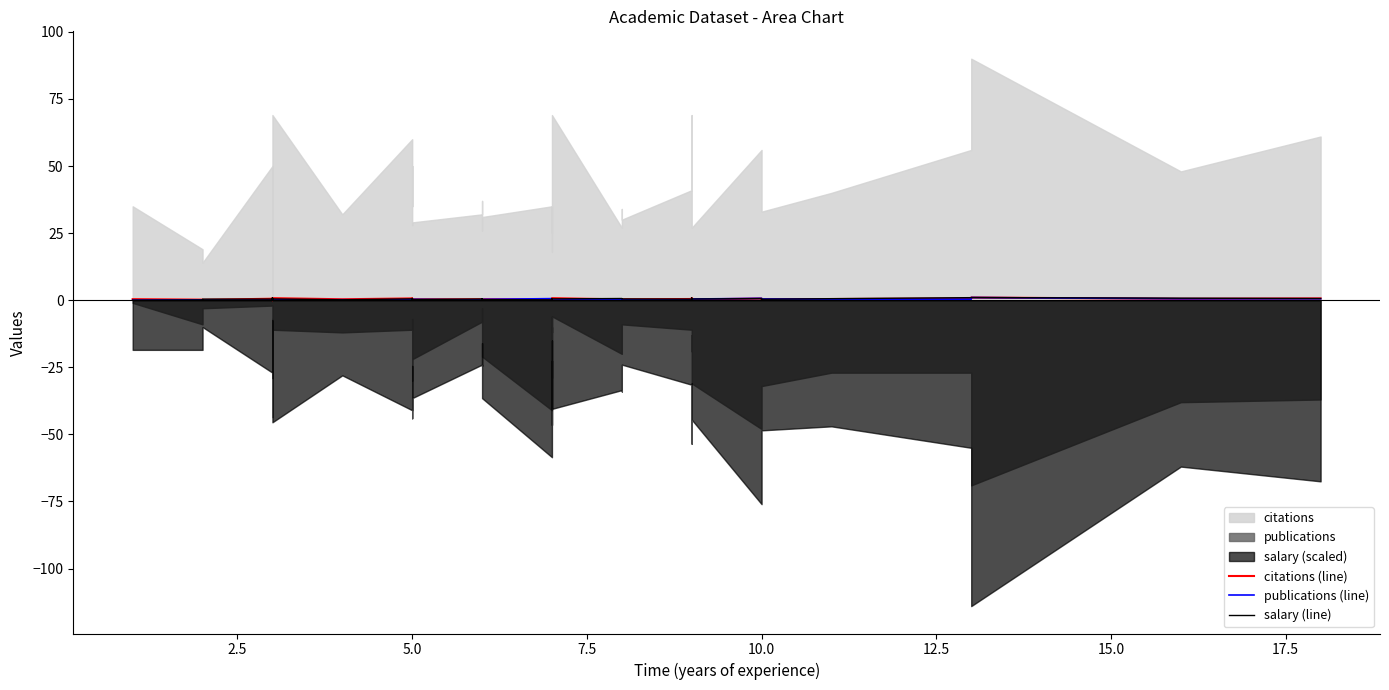

List the series in order of their peak value, highest first.

citations (line), publications (line), salary (line)